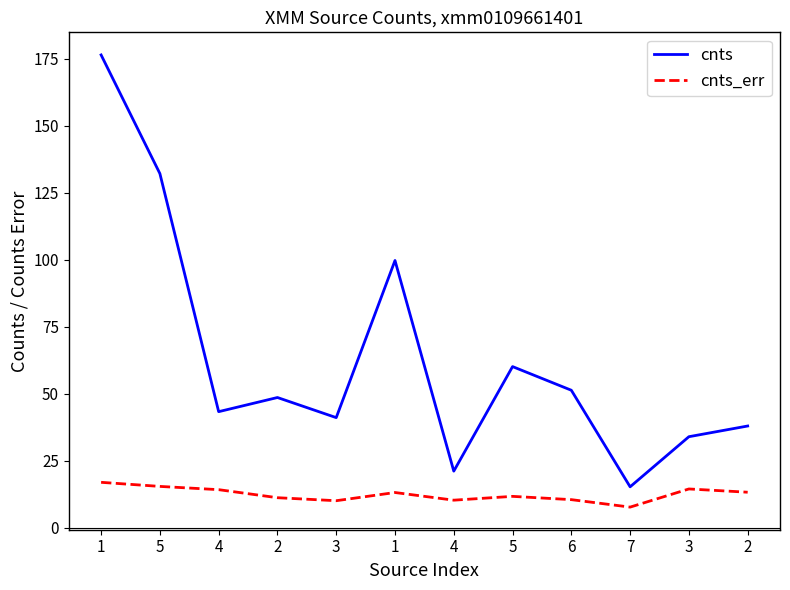

Rank the series by their maximum value, from lowest to highest.

cnts_err, cnts